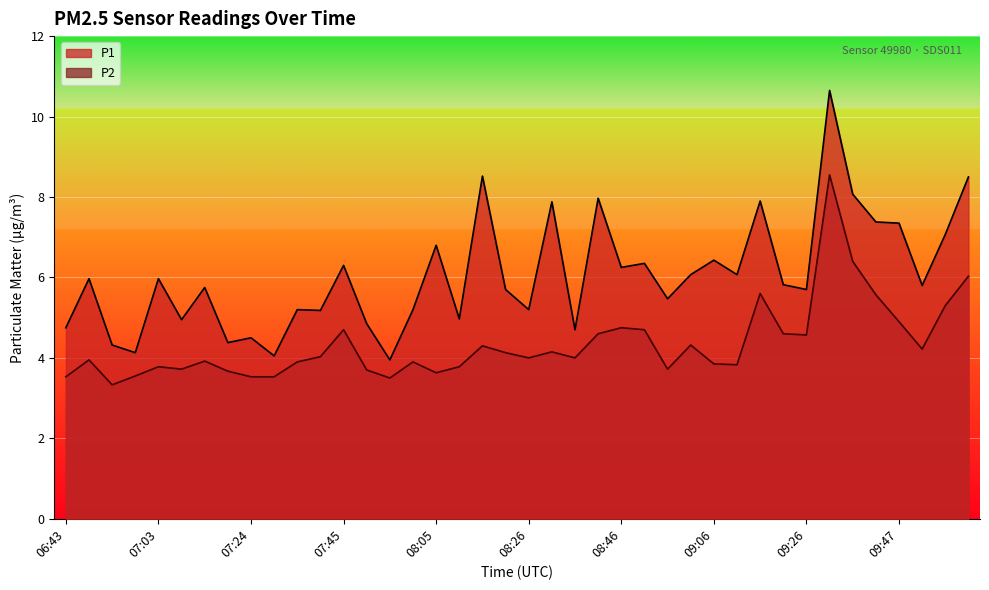

What is the total value across all series at 06:48?

9.9